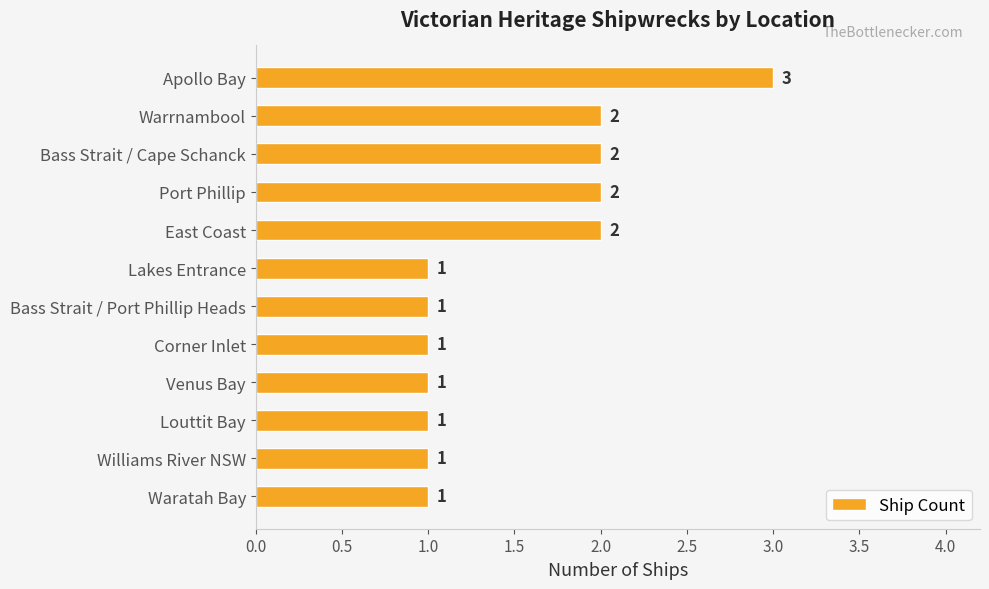

What is the smallest value displayed?

1